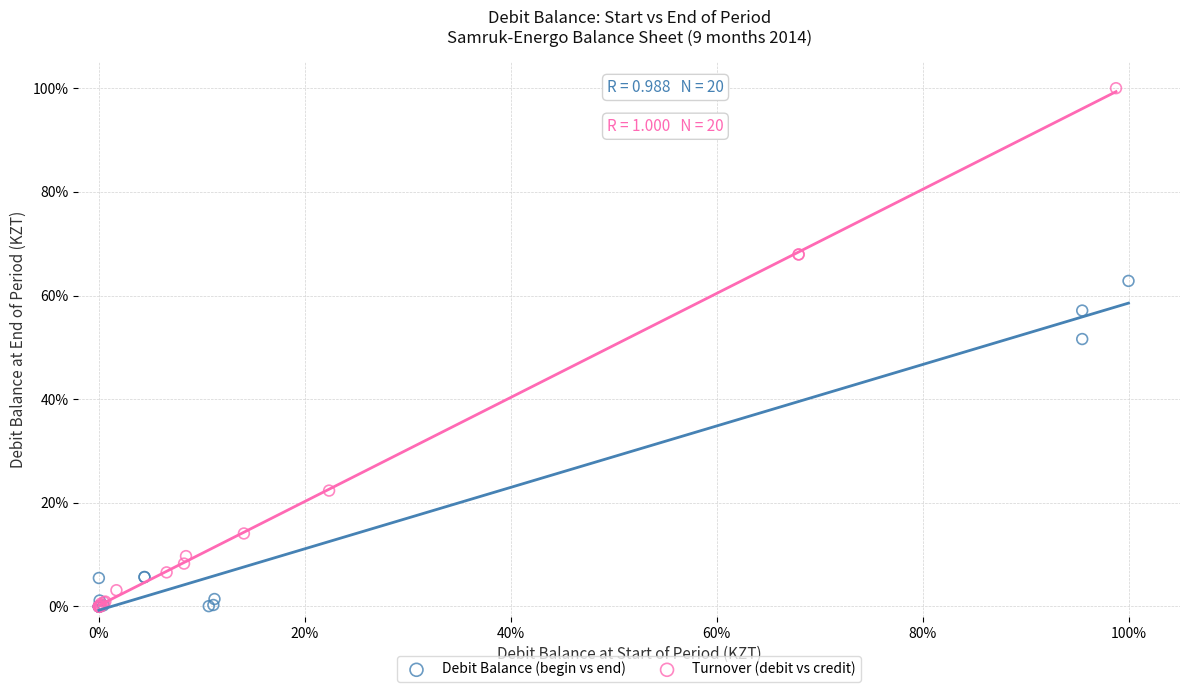

What are all the series names shown in the legend?

Debit Balance (begin vs end), Turnover (debit vs credit)